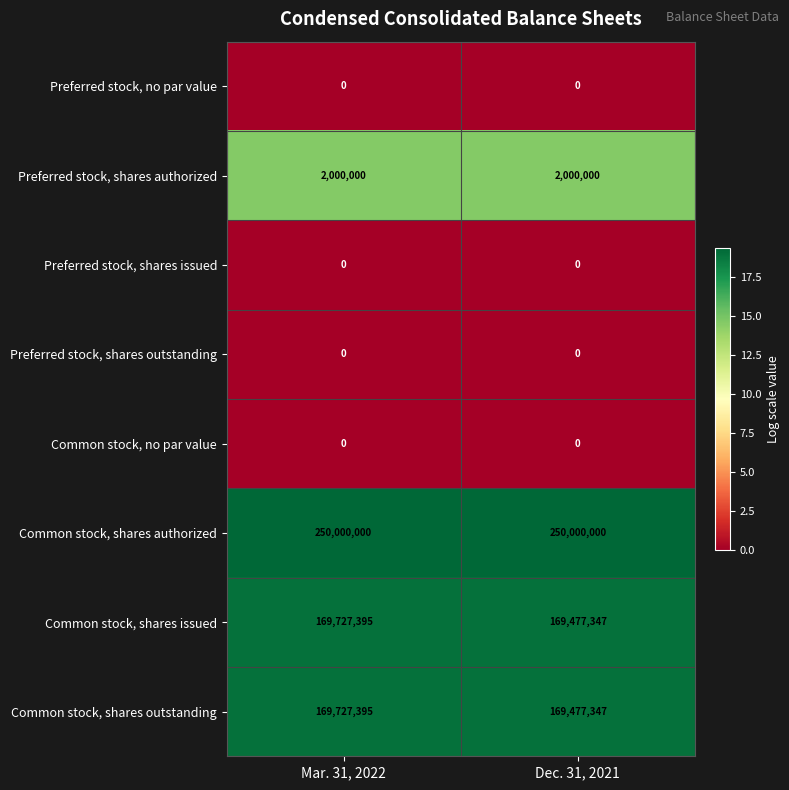

Reading right to left, what are all the values shown in this chart?

Preferred stock, no par value: Dec. 31, 2021=0	Mar. 31, 2022=0
Preferred stock, shares authorized: Dec. 31, 2021=2000000	Mar. 31, 2022=2000000
Preferred stock, shares issued: Dec. 31, 2021=0	Mar. 31, 2022=0
Preferred stock, shares outstanding: Dec. 31, 2021=0	Mar. 31, 2022=0
Common stock, no par value: Dec. 31, 2021=0	Mar. 31, 2022=0
Common stock, shares authorized: Dec. 31, 2021=250000000	Mar. 31, 2022=250000000
Common stock, shares issued: Dec. 31, 2021=169477347	Mar. 31, 2022=169727395
Common stock, shares outstanding: Dec. 31, 2021=169477347	Mar. 31, 2022=169727395